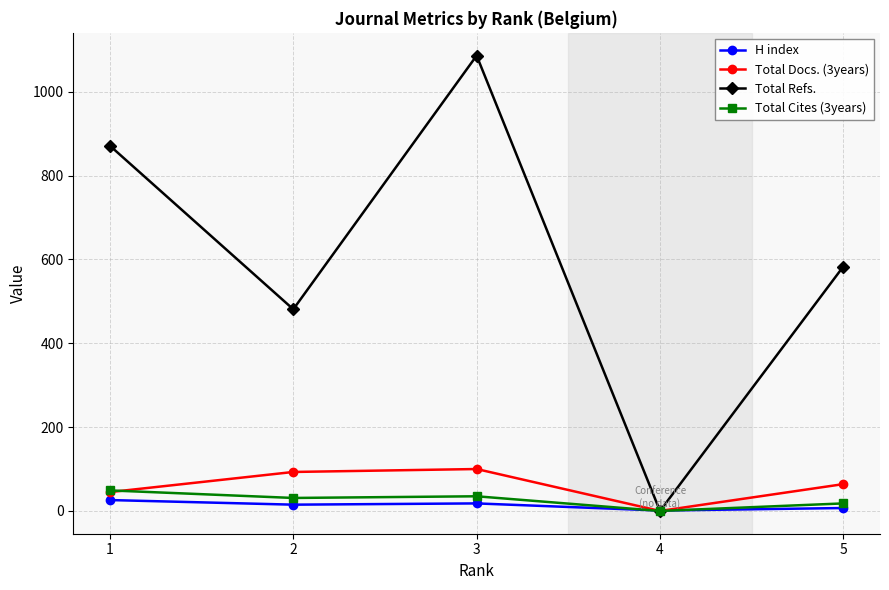

The Total Refs. series shows 824 at 5. True or false?

False